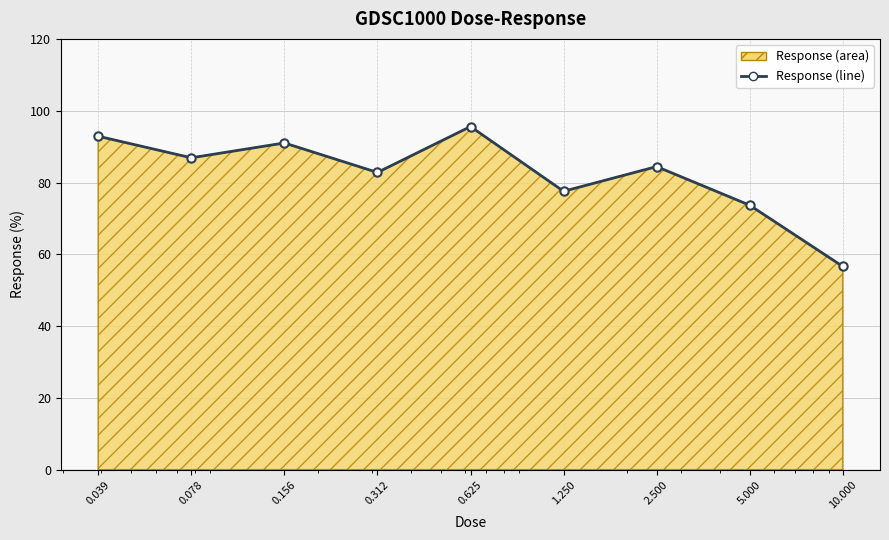

What is the greatest value displayed?

95.6